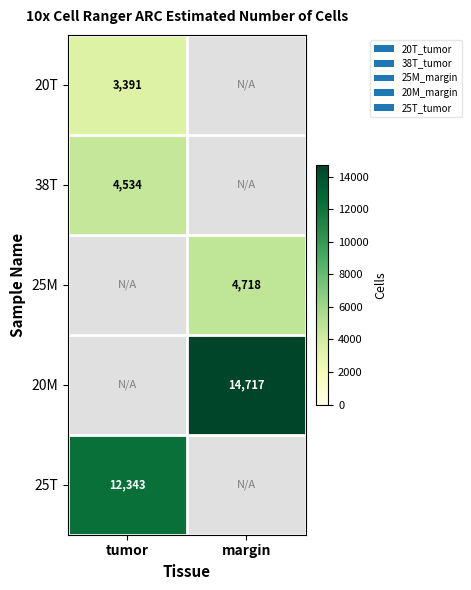

The 20M series shows 14717 at margin. True or false?

True